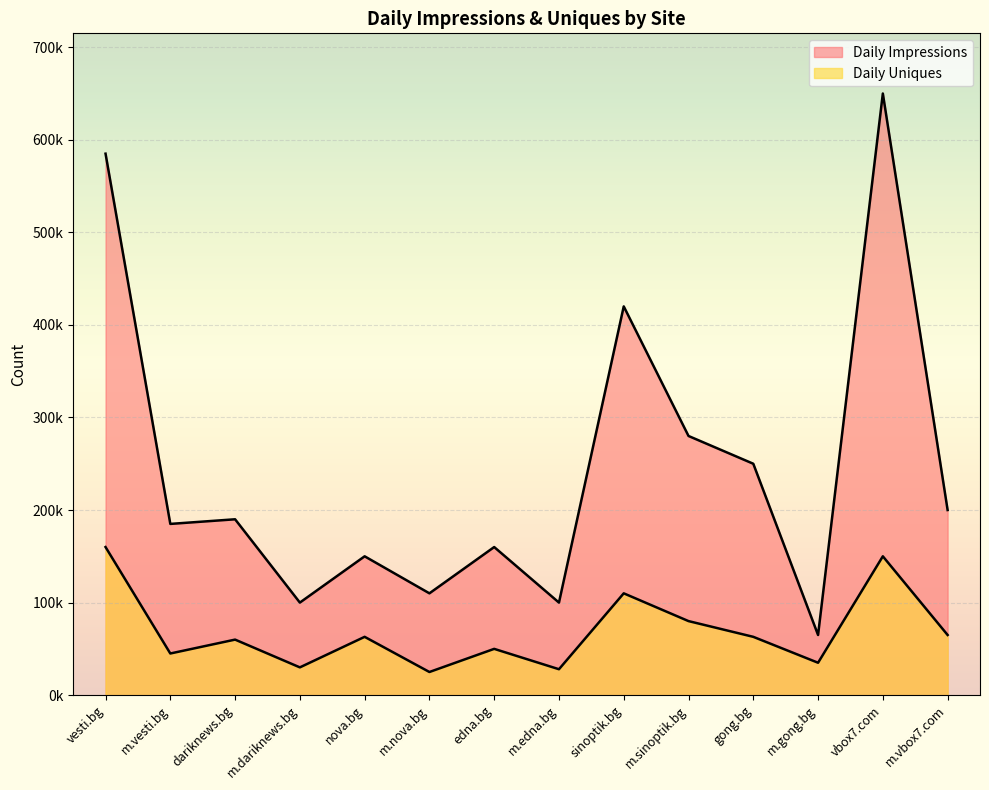

Reading right to left, list all the values displayed in this chart.

Daily Impressions: 200000	650000	65000	250000	280000	420000	100000	160000	110000	150000	100000	190000	185000	585000
Daily Uniques: 65000	150000	35000	63000	80000	110000	28000	50000	25000	63000	30000	60000	45000	160000